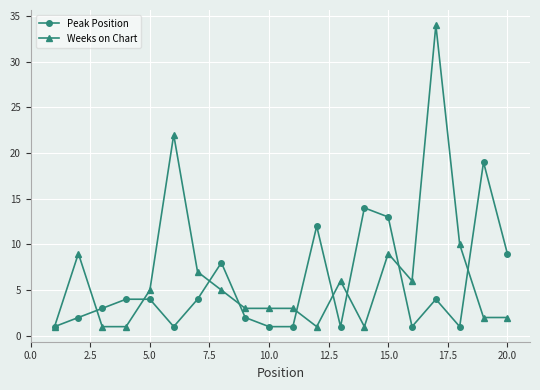

Reading right to left, extract all data points from this chart.

Peak Position: 9	19	1	4	1	13	14	1	12	1	1	2	8	4	1	4	4	3	2	1
Weeks on Chart: 2	2	10	34	6	9	1	6	1	3	3	3	5	7	22	5	1	1	9	1